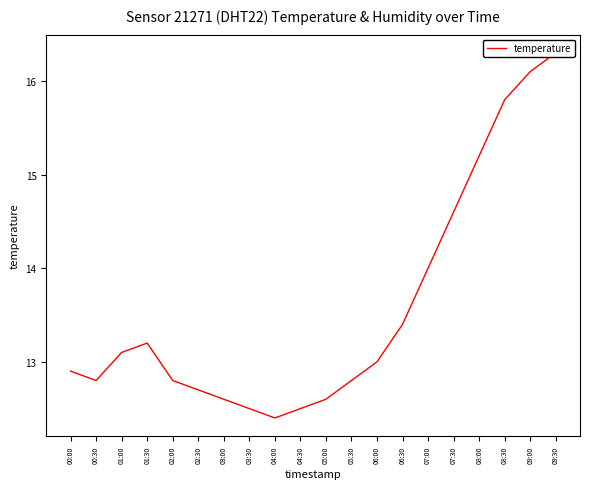

List the labels in order of value, smallest first.

04:00, 03:30, 04:30, 03:00, 05:00, 02:30, 00:30, 02:00, 05:30, 00:00, 06:00, 01:00, 01:30, 06:30, 07:00, 07:30, 08:00, 08:30, 09:00, 09:30